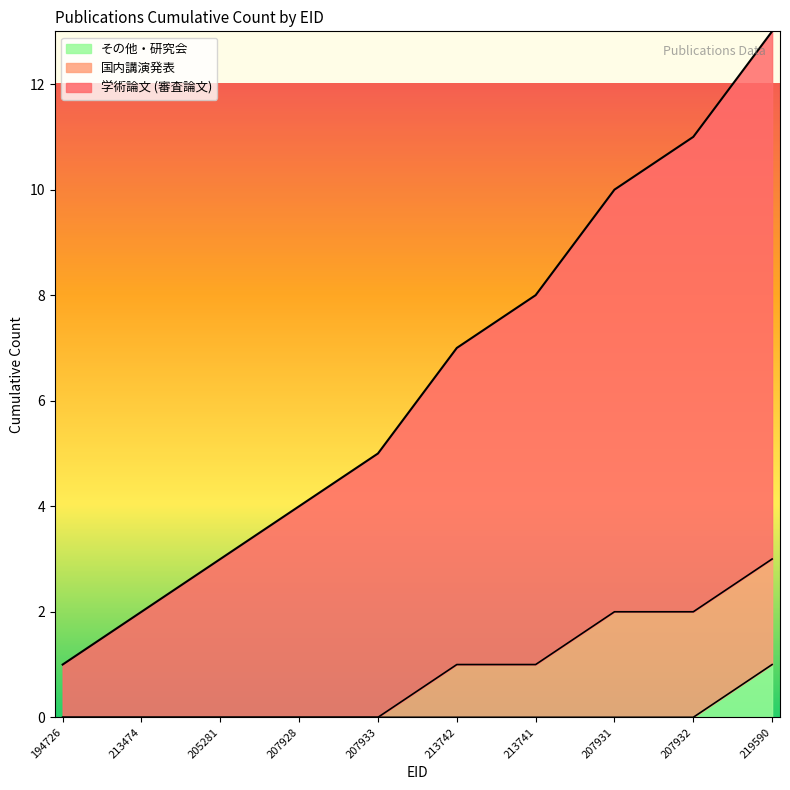

The その他・研究会 series shows 0 at 213742. True or false?

True